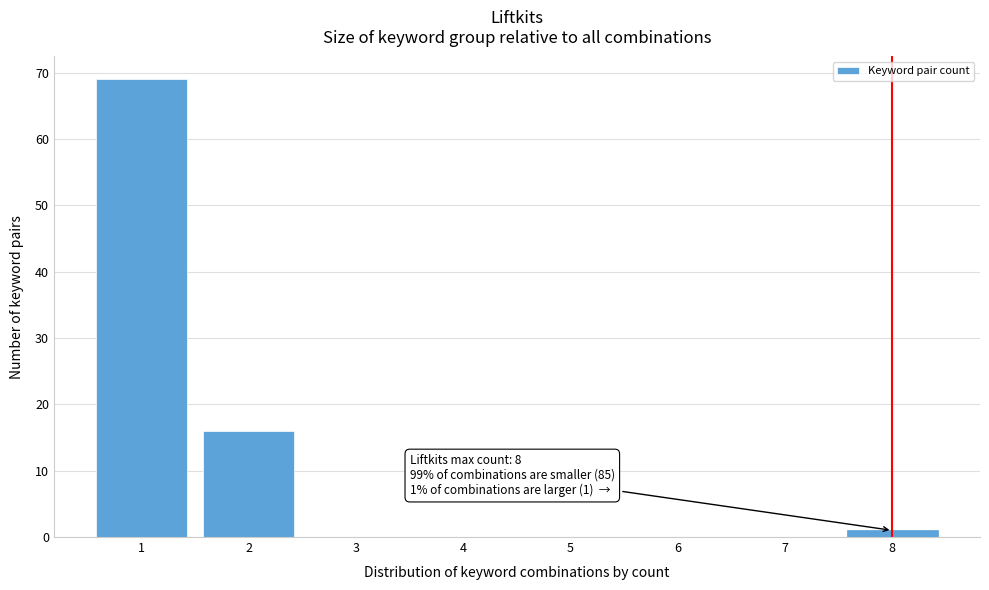

Reading right to left, transcribe all the data shown in this chart.

8=1	7=0	6=0	5=0	4=0	3=0	2=16	1=69